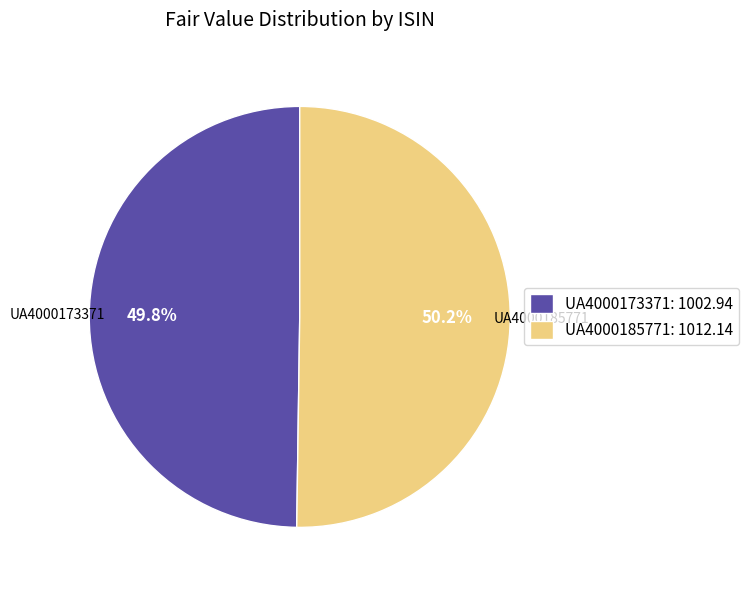

The UA4000173371 slice represents 62% of the pie. True or false?

False